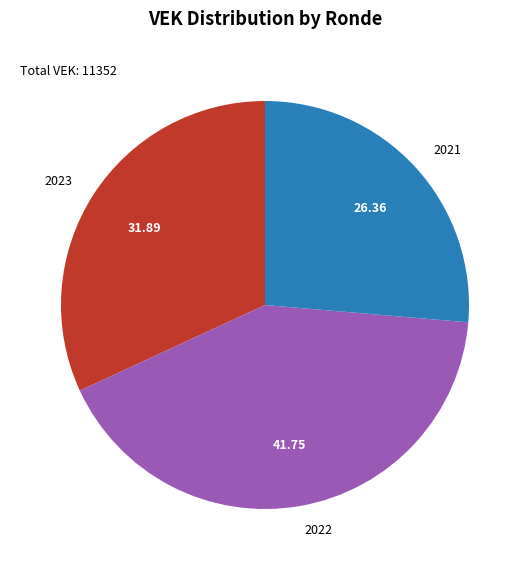

Do 2022 and 2023 together represent more than half of the pie?

Yes